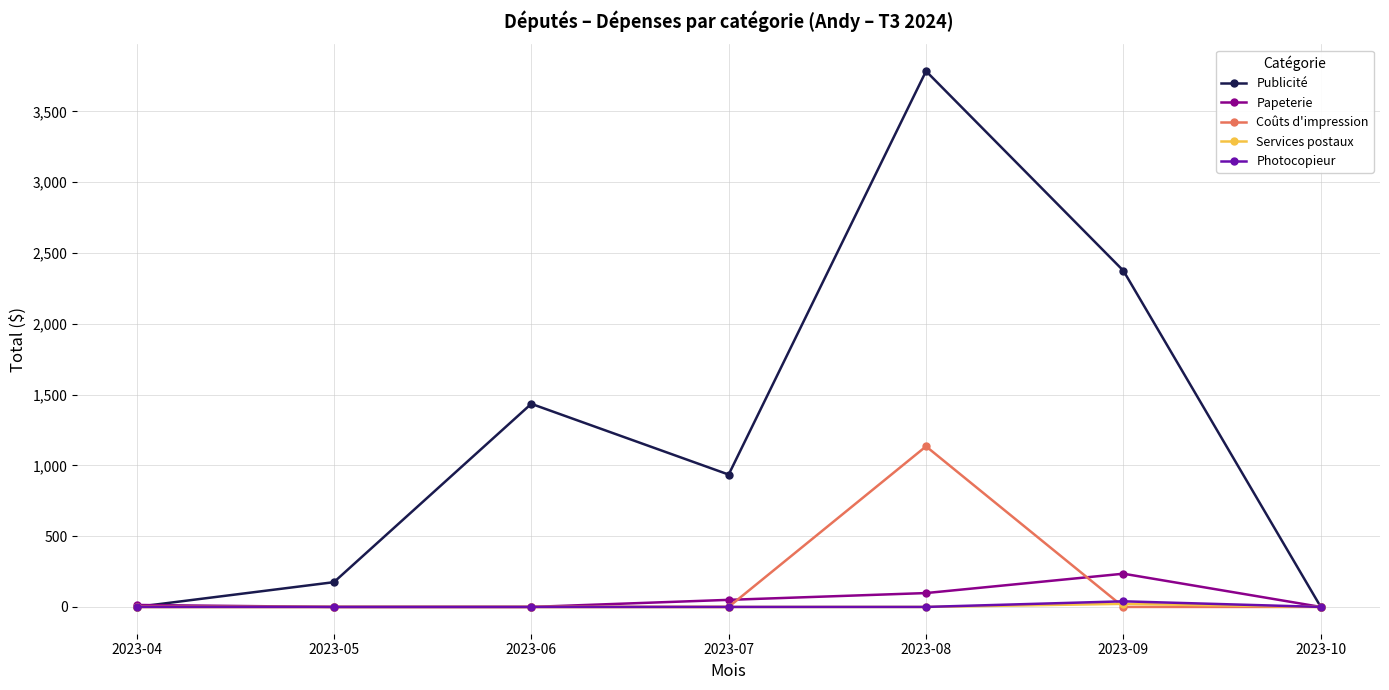

The value of Publicité at 2023-05 is 175.0. True or false?

True